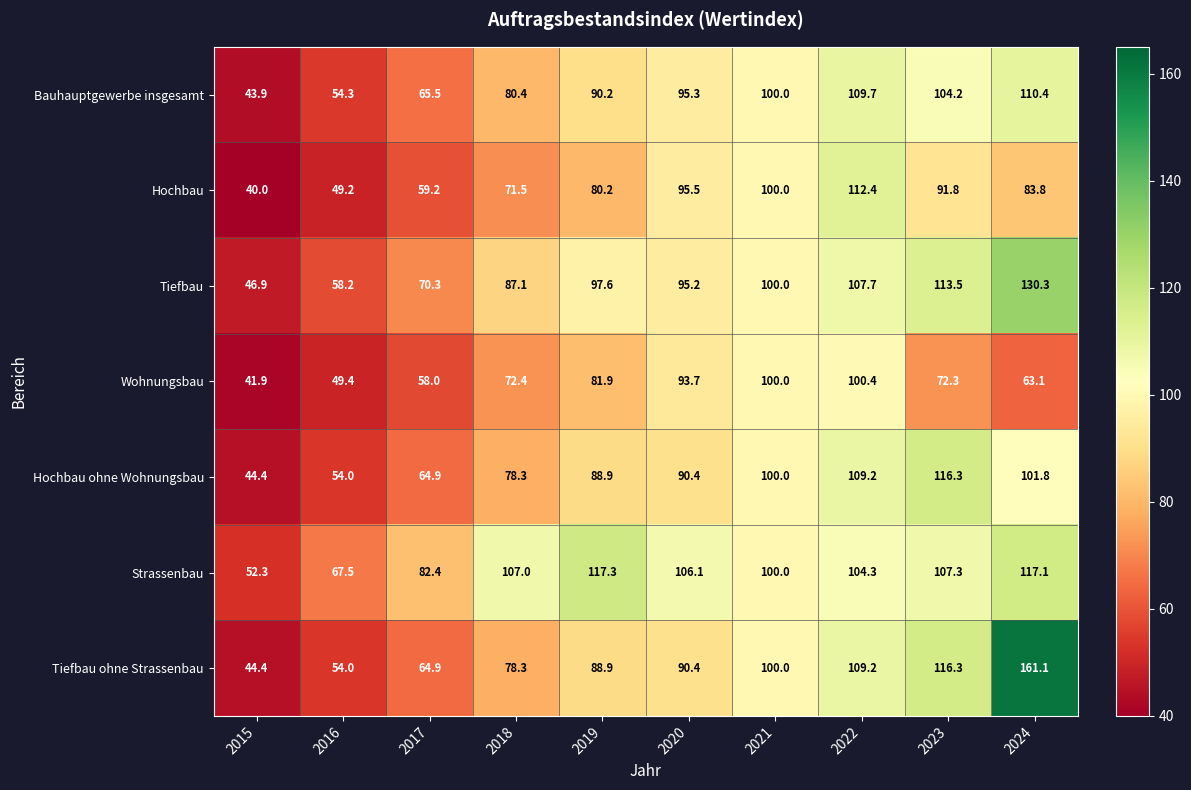

True or false: Bauhauptgewerbe insgesamt has a value of 58.0 at 2024.

False